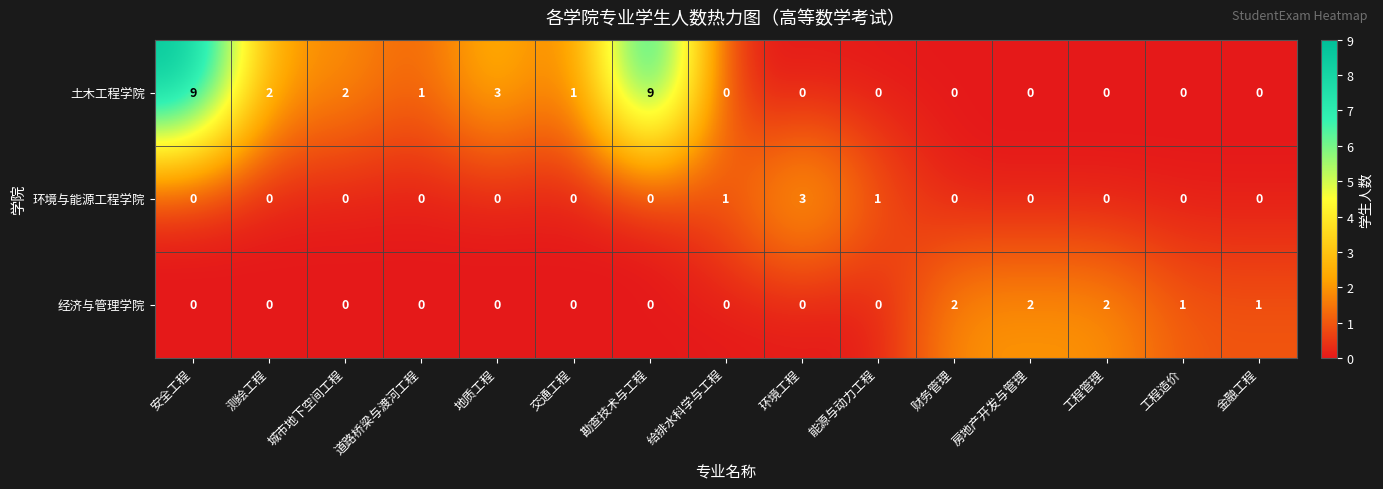

What is the maximum value shown in the chart?

9